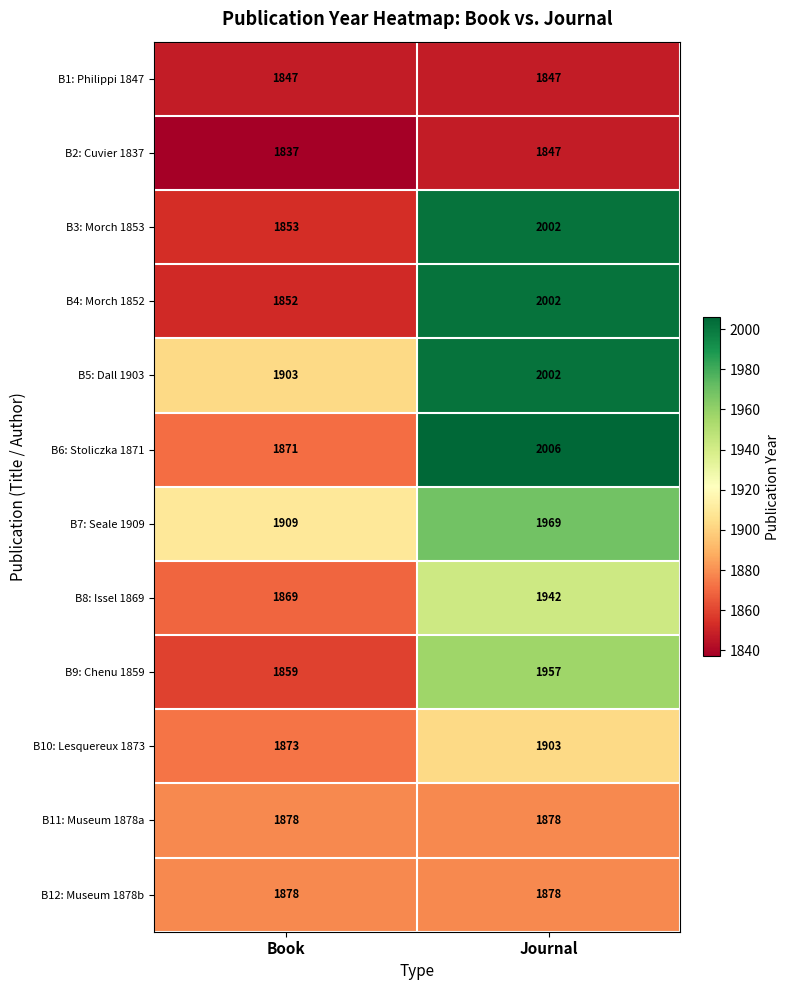

Reading left to right, extract all data points from this chart.

B1: Philippi 1847: Book=1847	Journal=1847
B2: Cuvier 1837: Book=1837	Journal=1847
B3: Morch 1853: Book=1853	Journal=2002
B4: Morch 1852: Book=1852	Journal=2002
B5: Dall 1903: Book=1903	Journal=2002
B6: Stoliczka 1871: Book=1871	Journal=2006
B7: Seale 1909: Book=1909	Journal=1969
B8: Issel 1869: Book=1869	Journal=1942
B9: Chenu 1859: Book=1859	Journal=1957
B10: Lesquereux 1873: Book=1873	Journal=1903
B11: Museum 1878a: Book=1878	Journal=1878
B12: Museum 1878b: Book=1878	Journal=1878